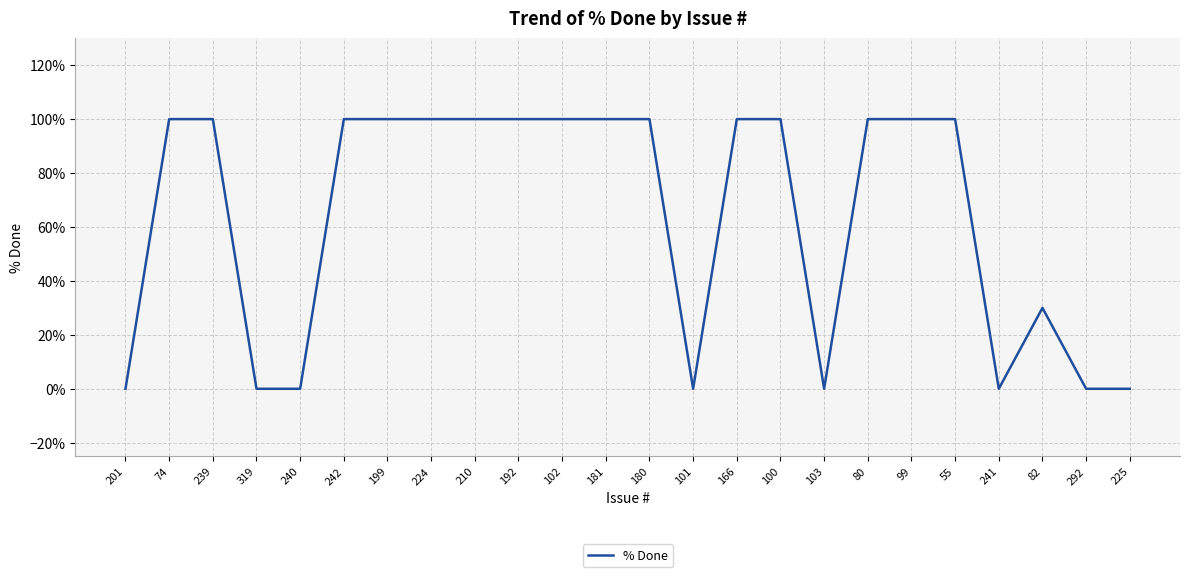

What is the change in value from 224 to 292?

-100